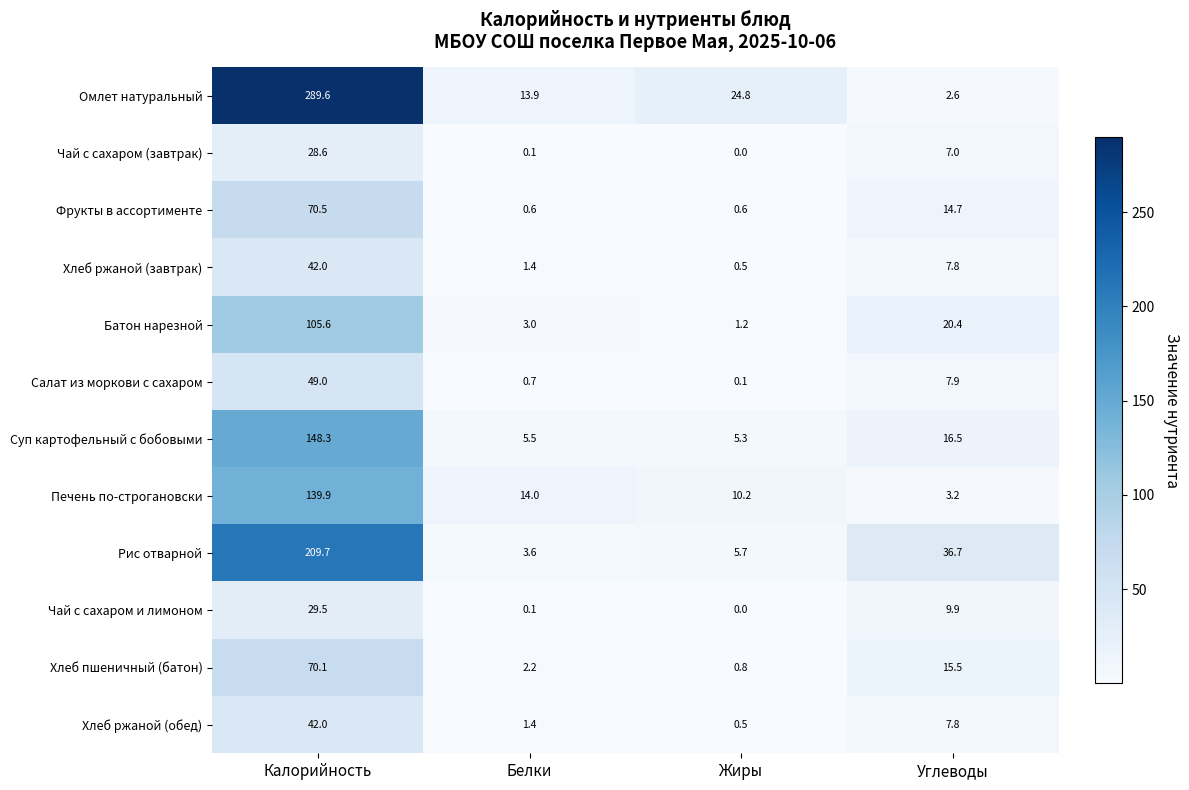

Rank the categories by Хлеб ржаной (обед) value from highest to lowest.

Калорийность, Углеводы, Белки, Жиры